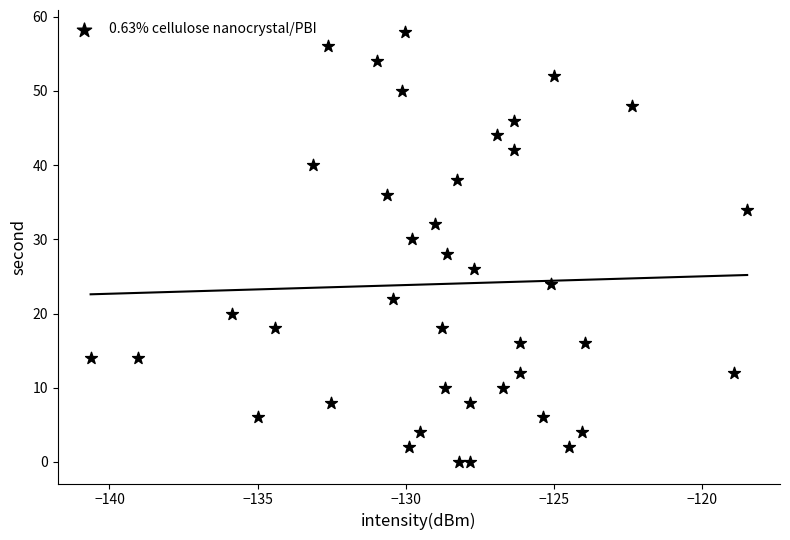

What is the range of Y values (max minus min)?

58